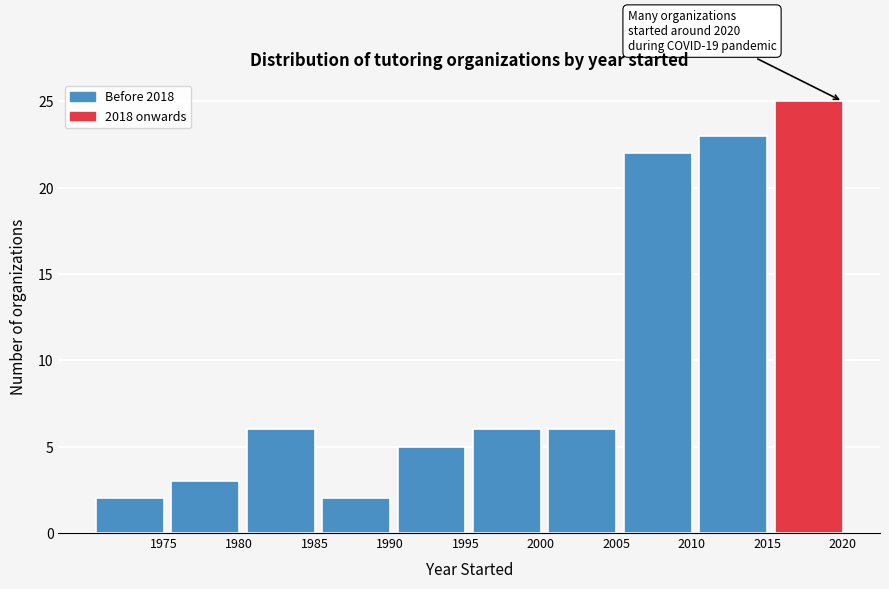

Reading right to left, transcribe all the data shown in this chart.

25	23	22	6	6	5	2	6	3	2